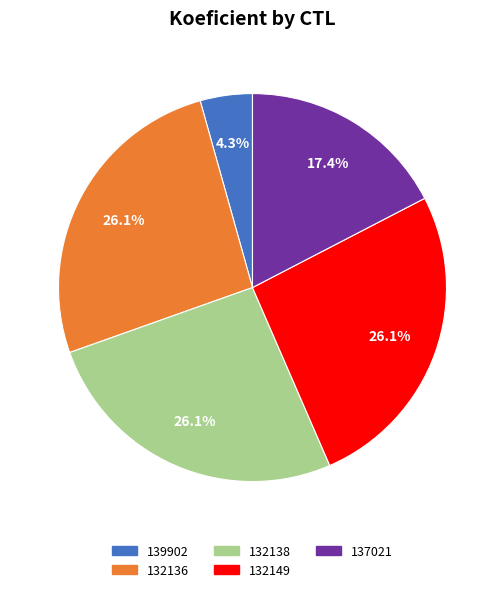

Do 137021 and 139902 together represent more than half of the pie?

No